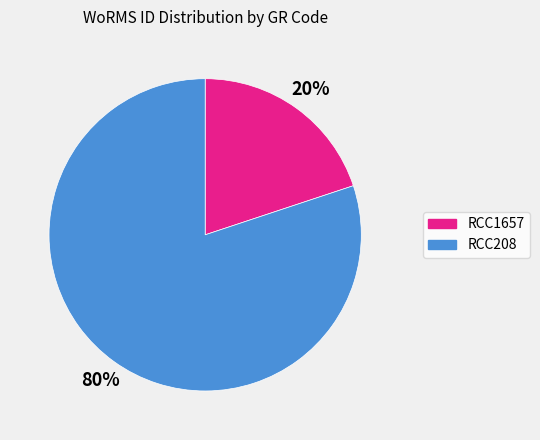

The RCC1657 slice represents 27% of the pie. True or false?

False